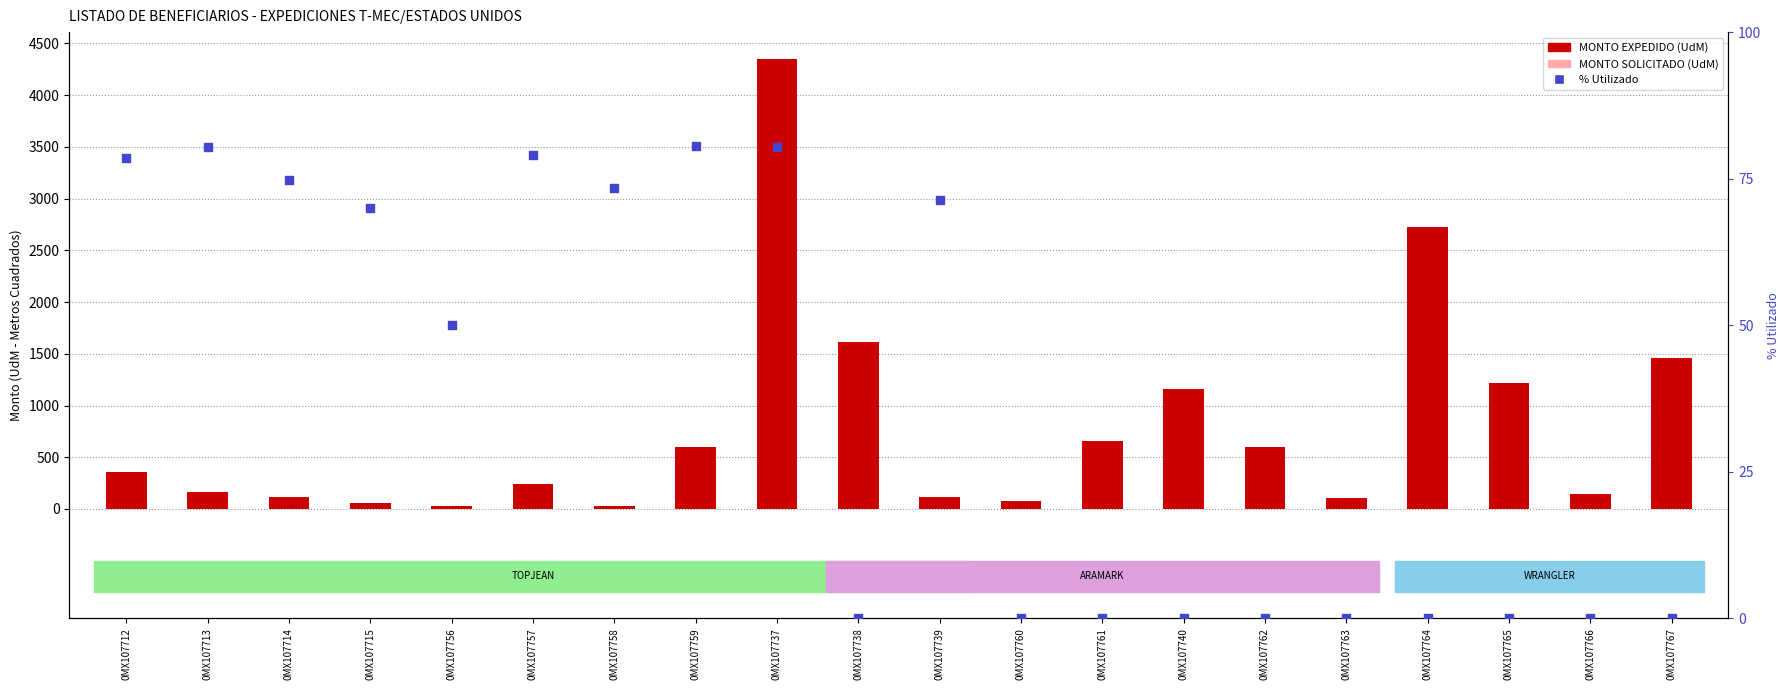

What are all the series names shown in the legend?

MONTO EXPEDIDO (UdM), MONTO SOLICITADO (UdM), % Utilizado